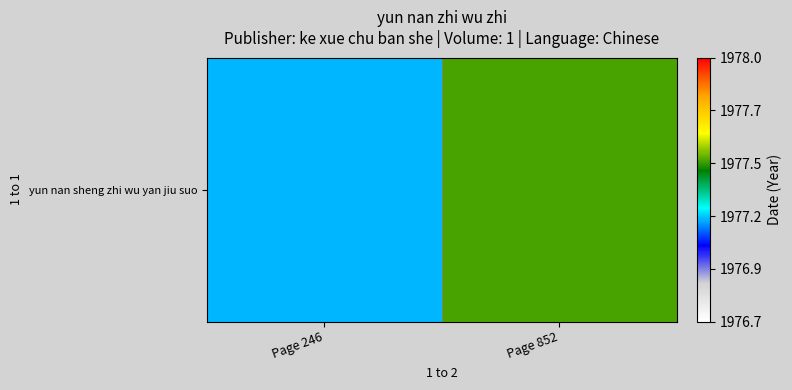

What value does the data have at Page 246?

1977.2